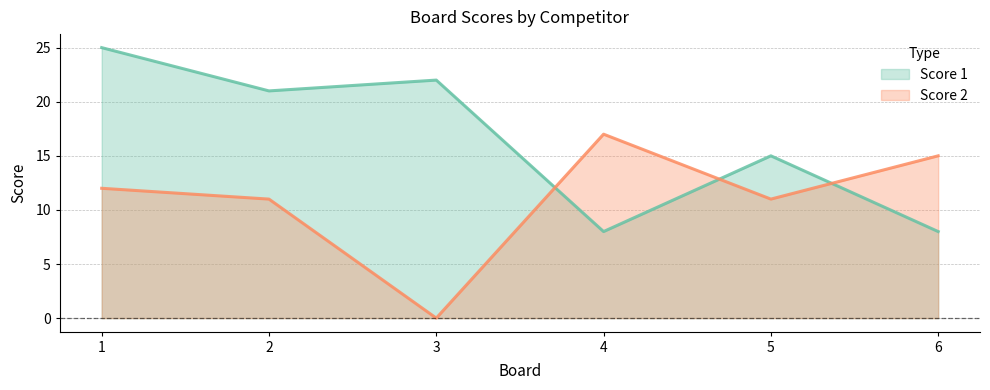

In Score 2, how many points are lower than both neighbors (excluding endpoints)?

2